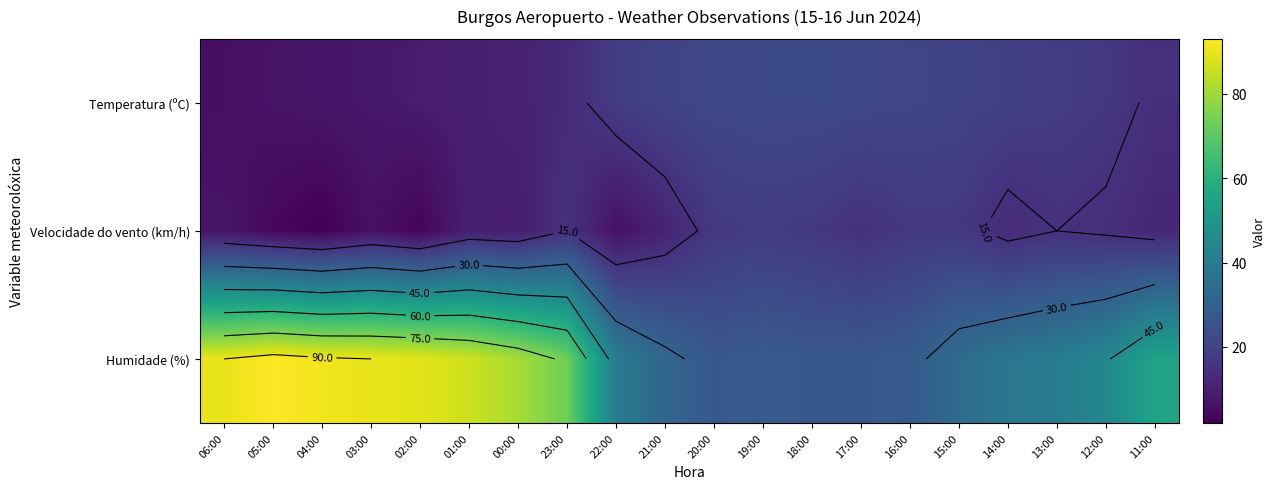

What is the maximum value shown in the chart?

93.0